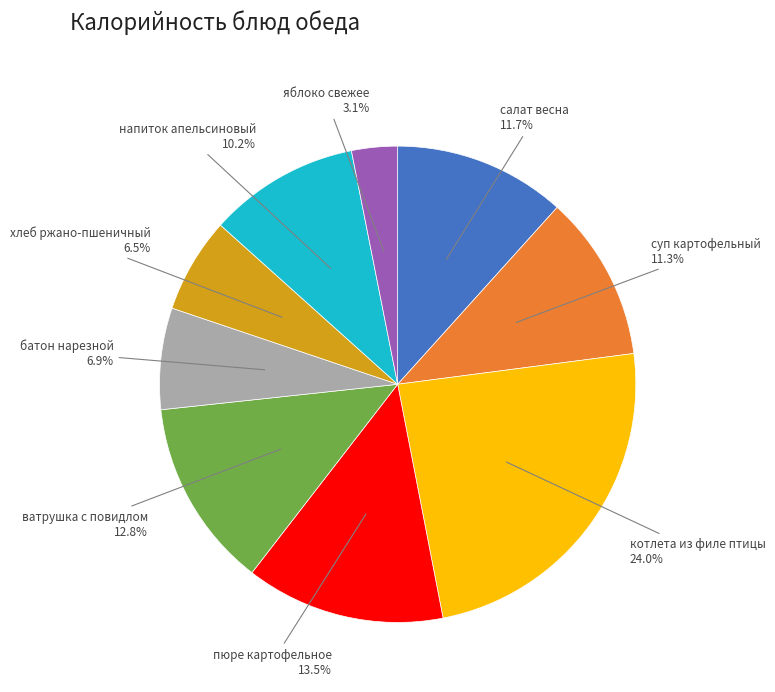

Which category has the biggest portion of the pie?

котлета из филе птицы